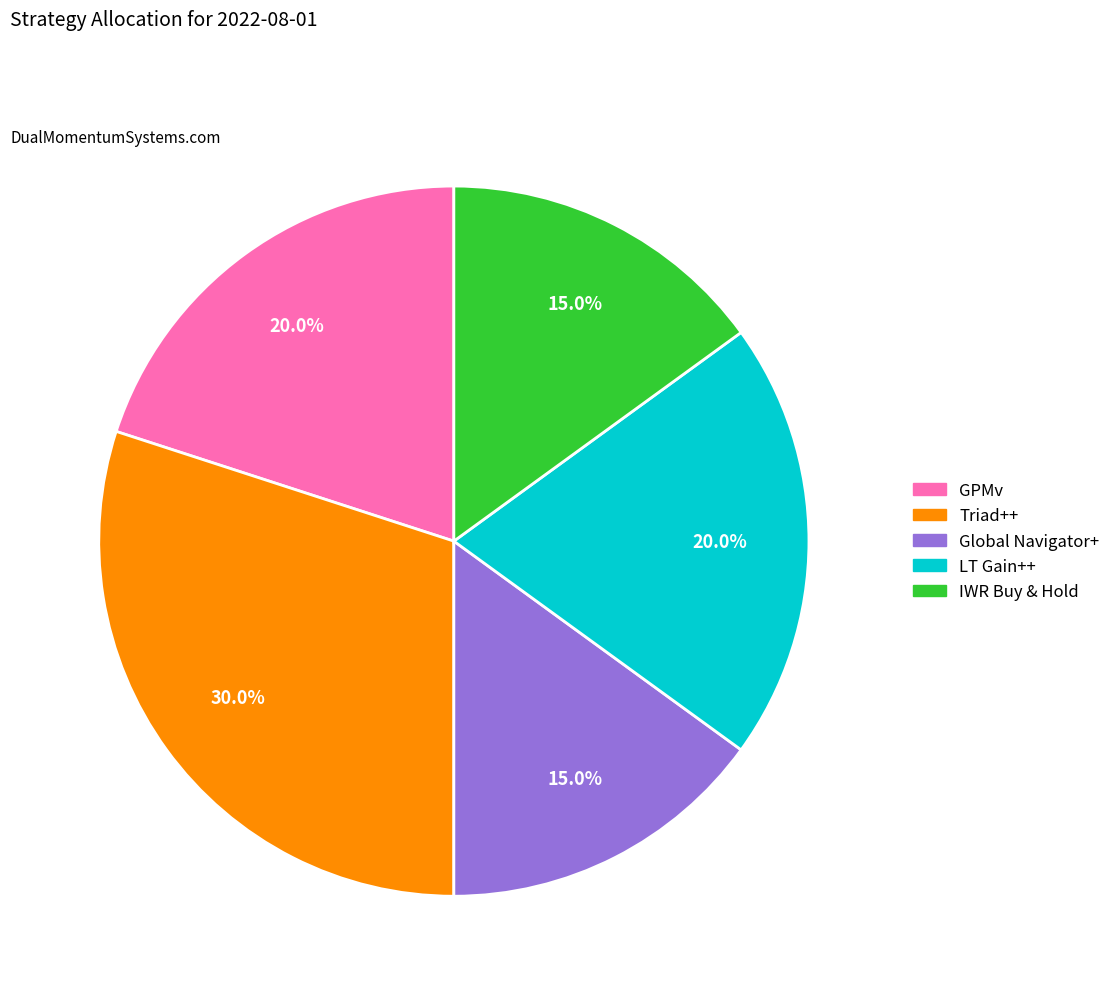

Is there a majority slice in this chart?

No